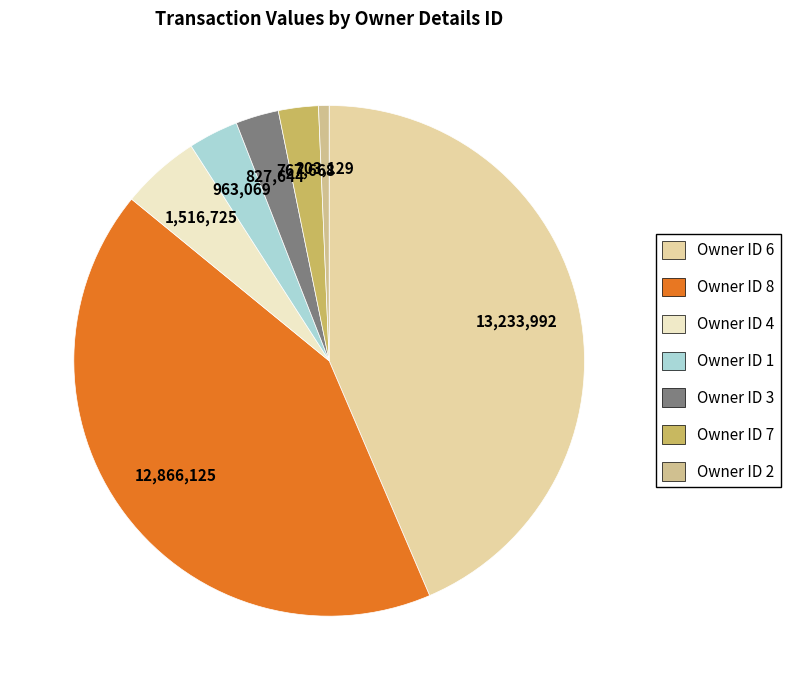

How many segments does this pie chart have?

7